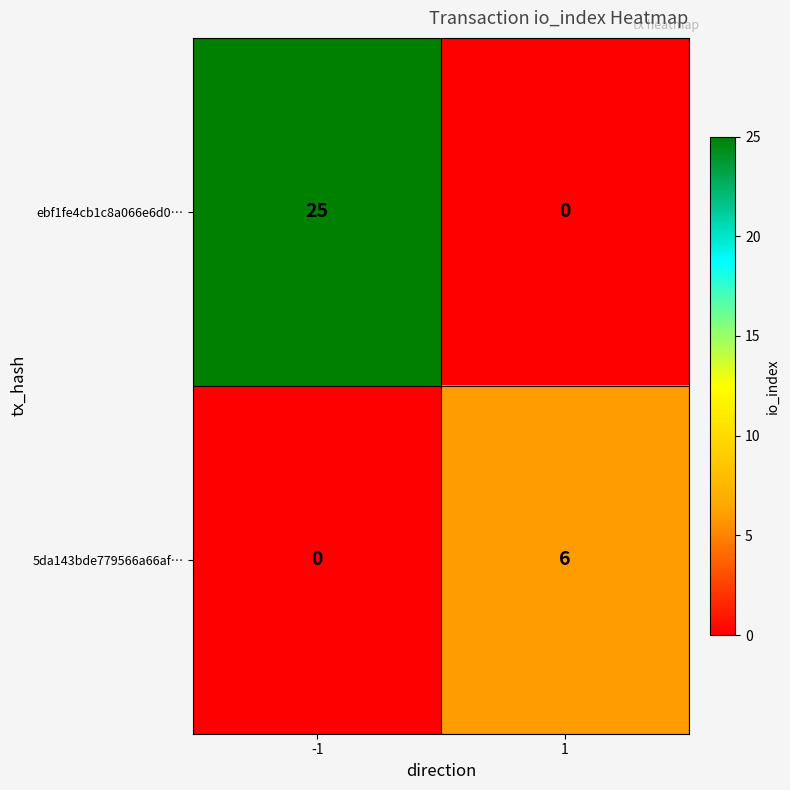

Reading right to left, transcribe all the data shown in this chart.

ebf1fe4cb1c8a066e6d0…: 1=0	-1=25
5da143bde779566a66af…: 1=6	-1=0